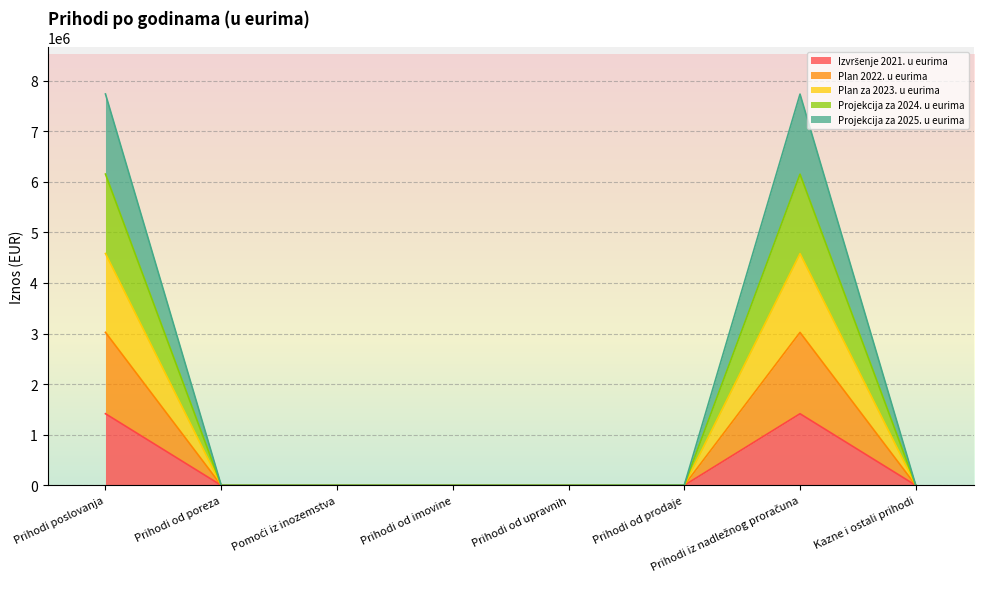

The Plan za 2023. u eurima series shows 0.0 at Pomoći iz inozemstva. True or false?

True